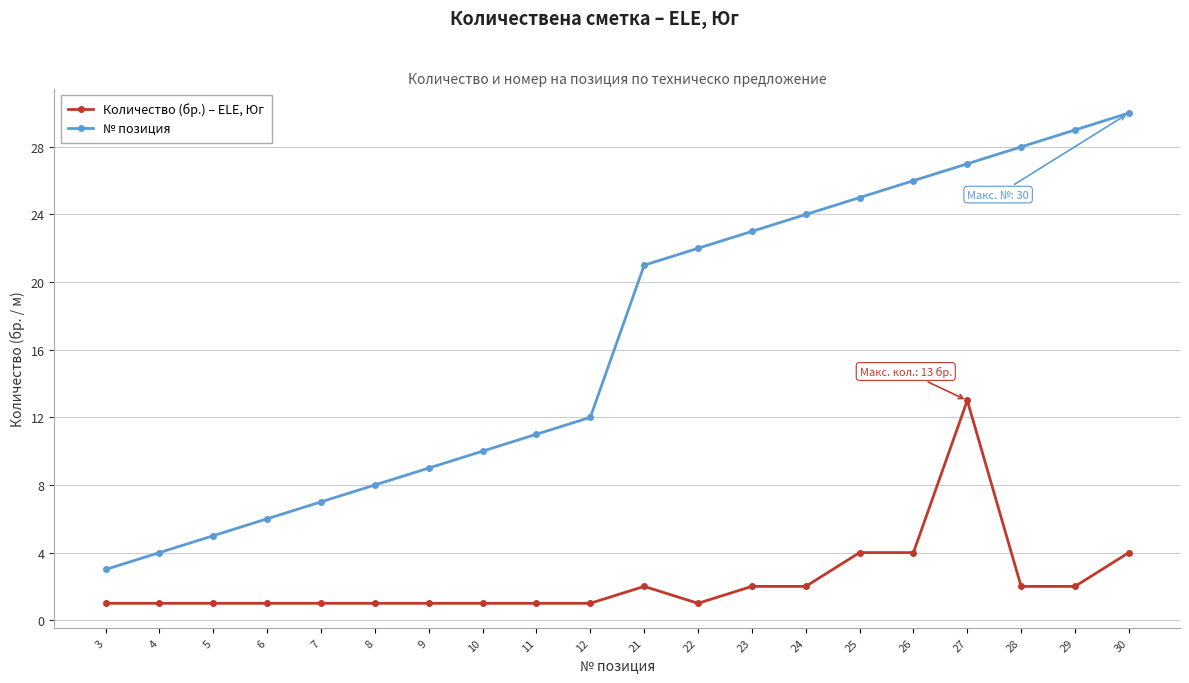

Which series has the largest total across all categories?

№ позиция